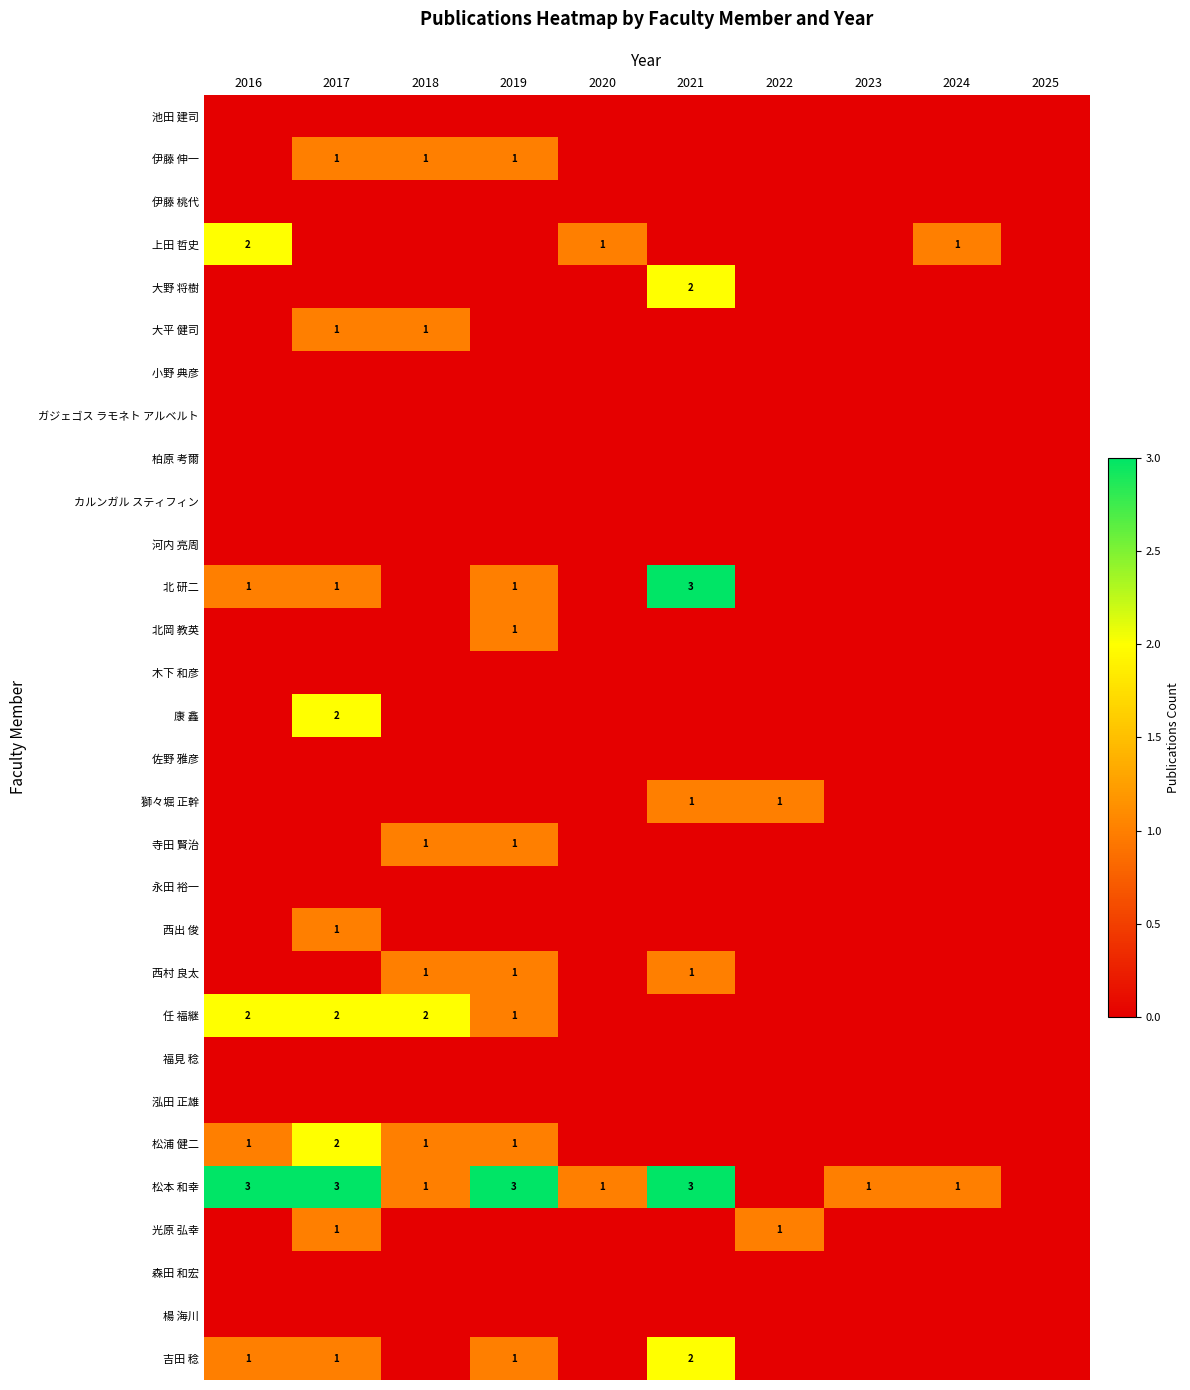

The value of 吉田 稔 at 2016 is 2. True or false?

False